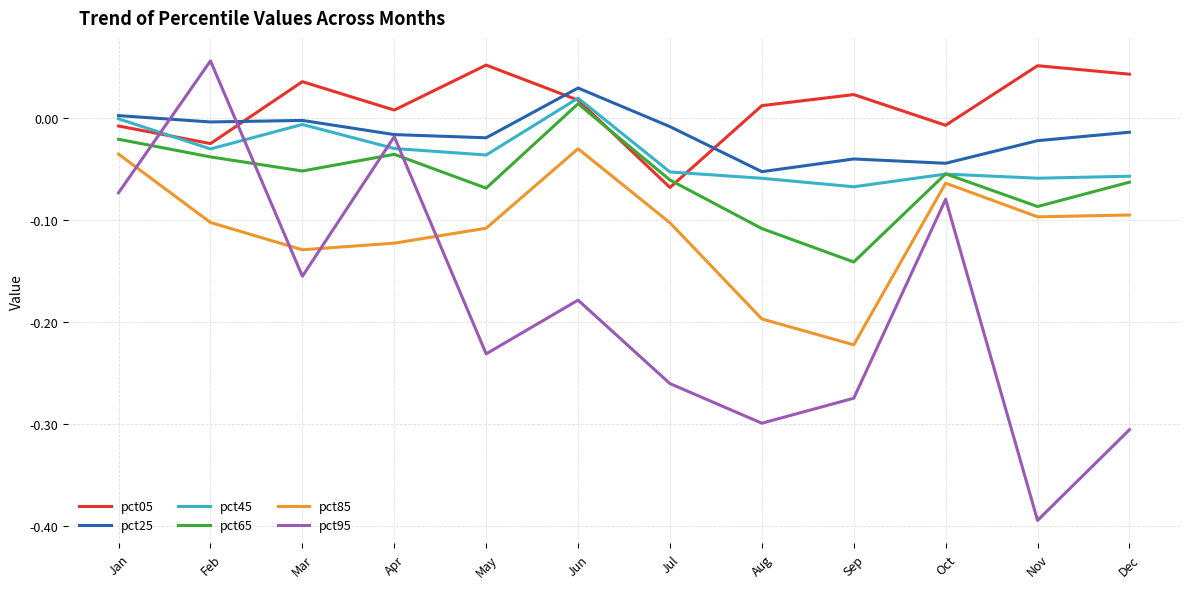

True or false: pct25 and pct65 intersect in this chart.

False